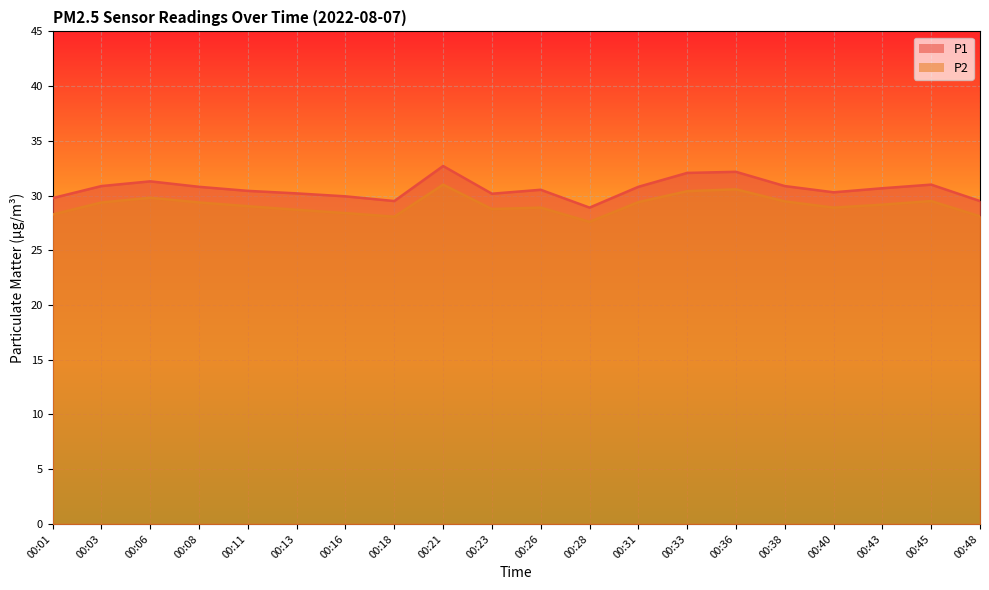

Is it true that P1 equals 17.5 at 00:31?

False